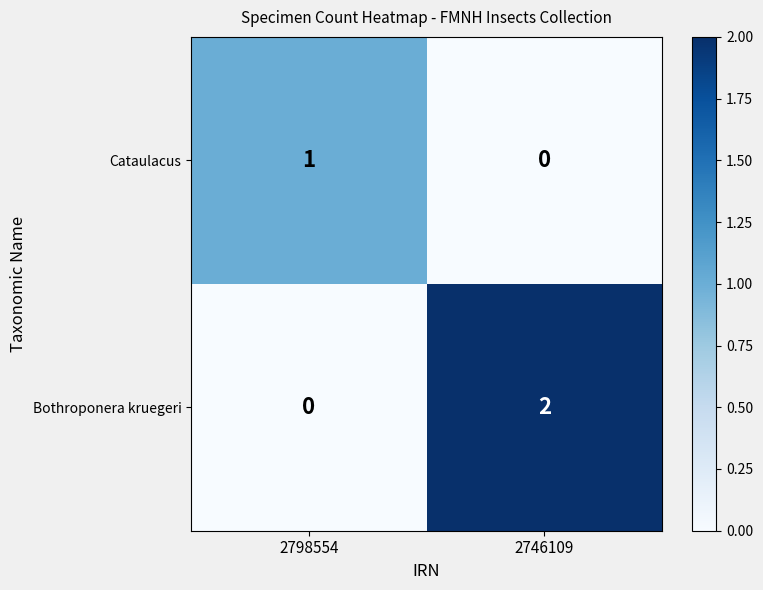

At which label does Bothroponera kruegeri reach its peak?

2746109